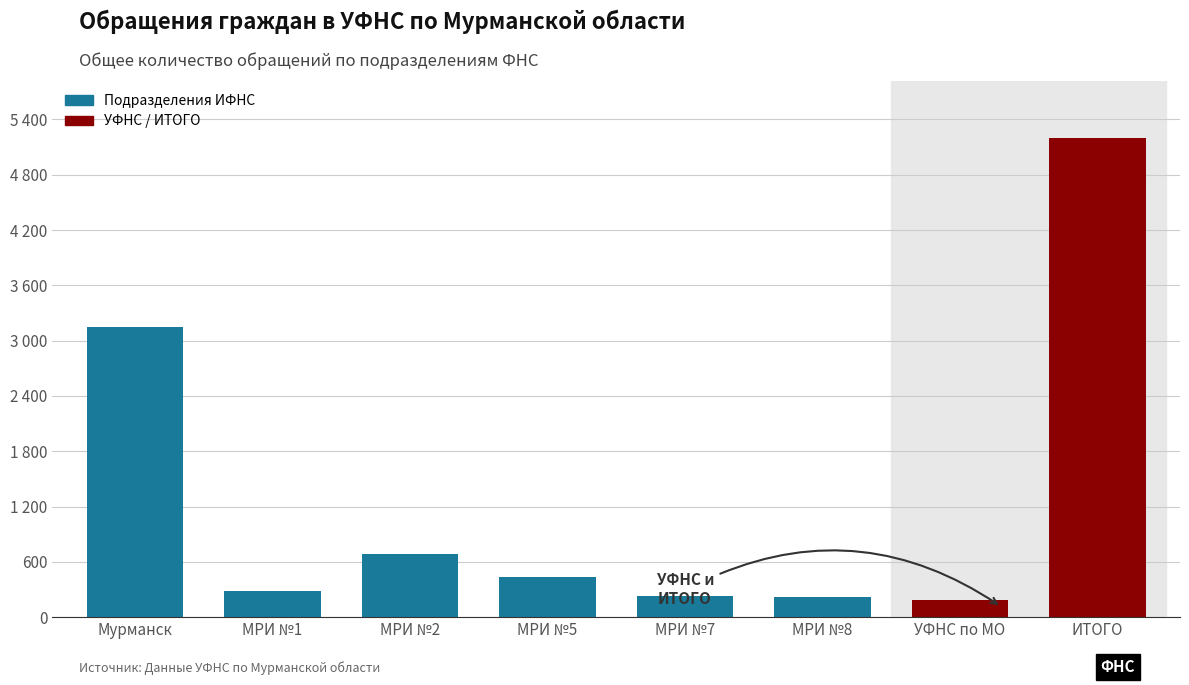

Reading left to right, transcribe all the data shown in this chart.

3144	281	689	438	231	221	190	5194